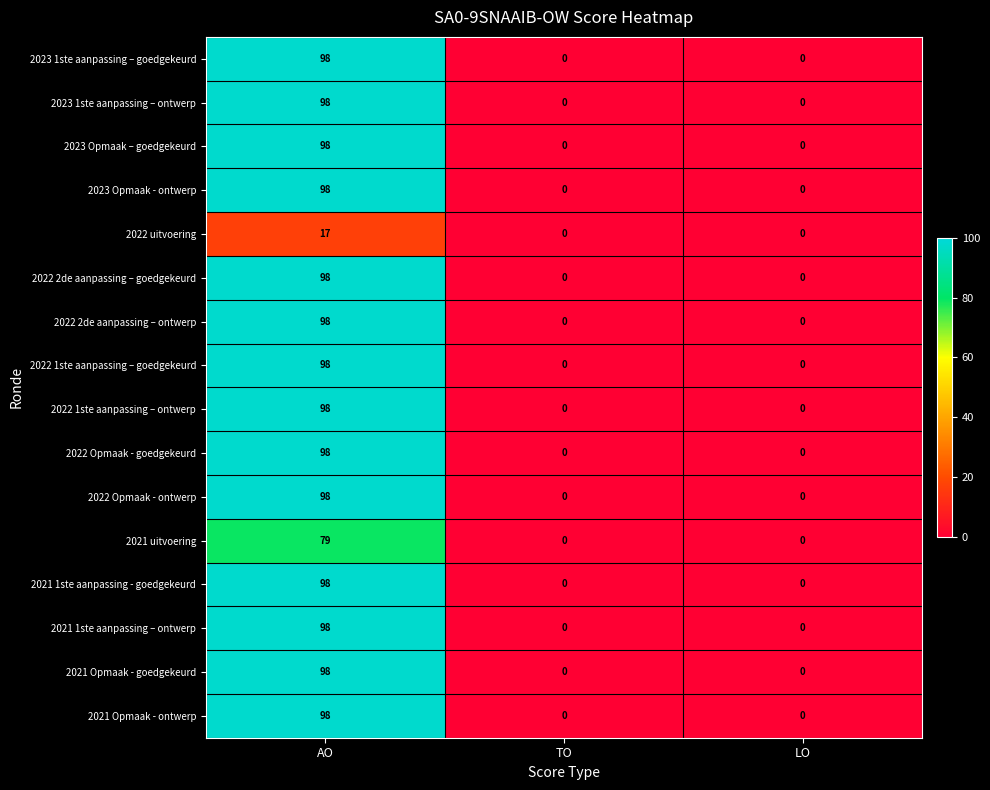

What is the spread (max minus min) of values at AO?

81